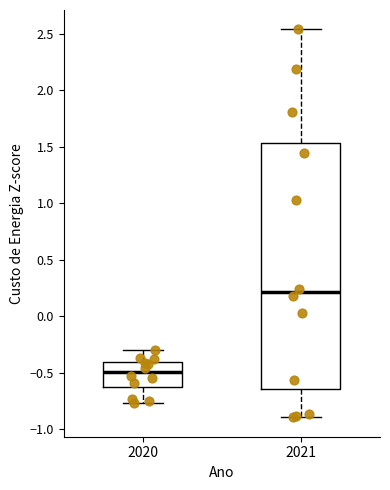

Where does the upper whisker of the box at x = 2021 end on the y-axis? The values are not printed on the chart, so give them approximately, as read against the axis.

2.55